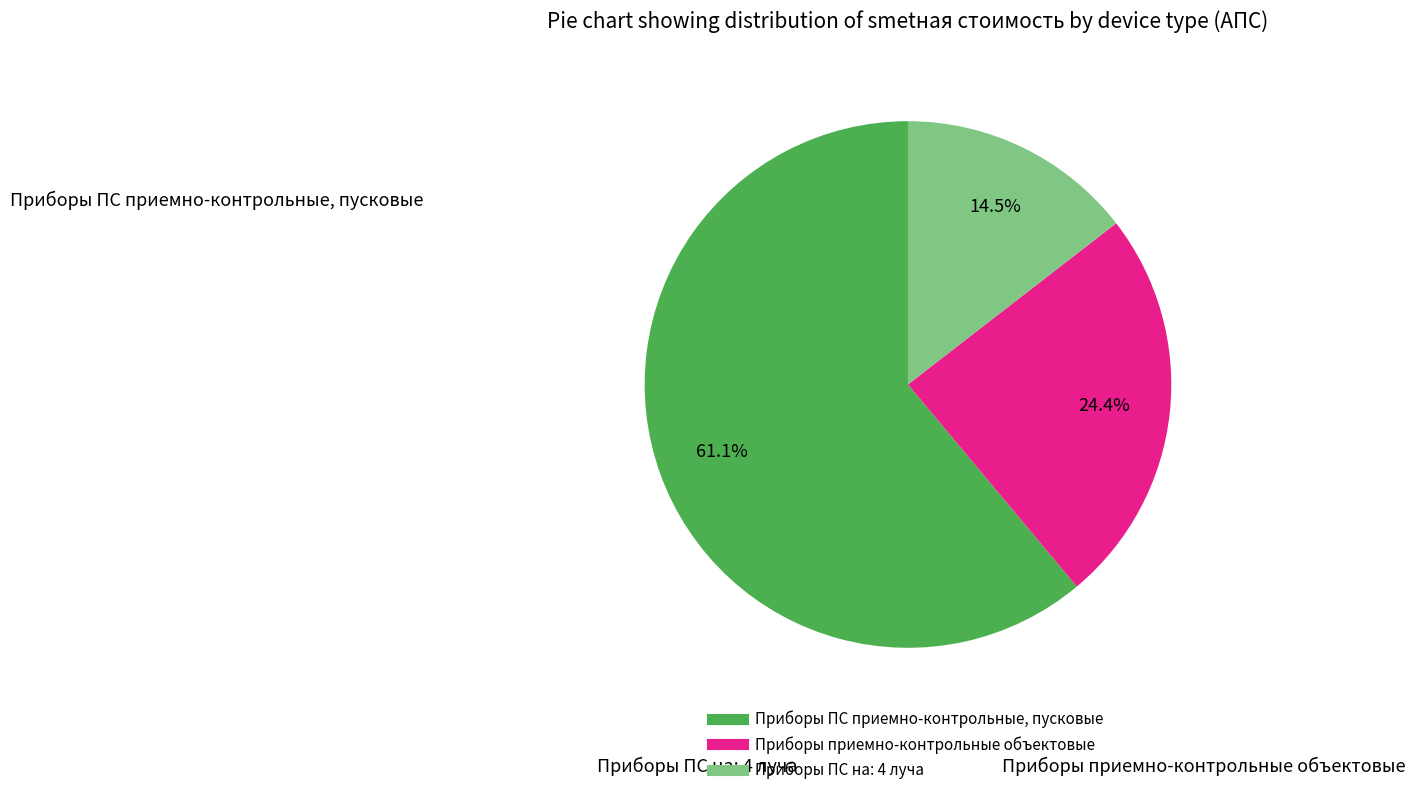

To the nearest percent, what is the combined percentage of Приборы ПС на: 4 луча and Приборы приемно-контрольные объектовые?

39%